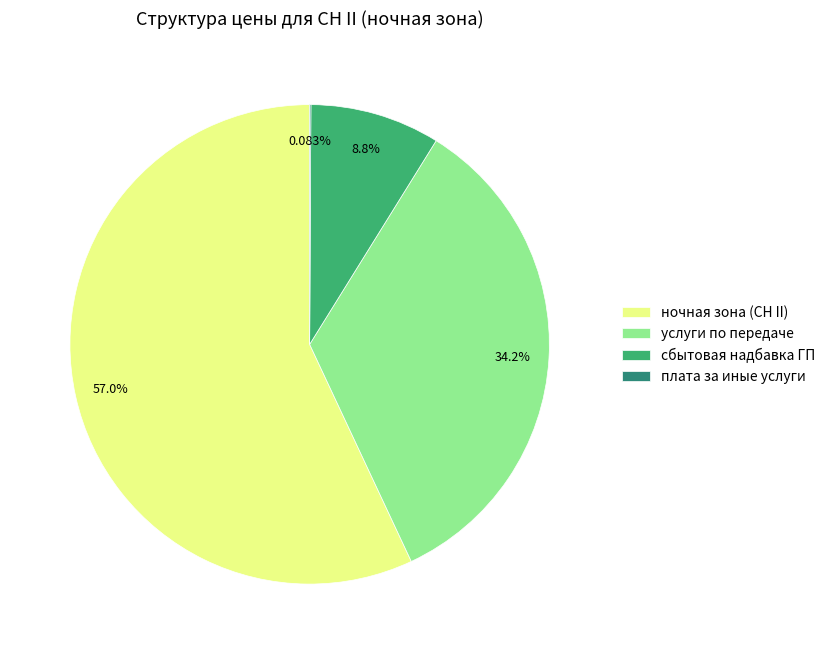

Is ночная зона (СН II) the majority of the pie?

Yes